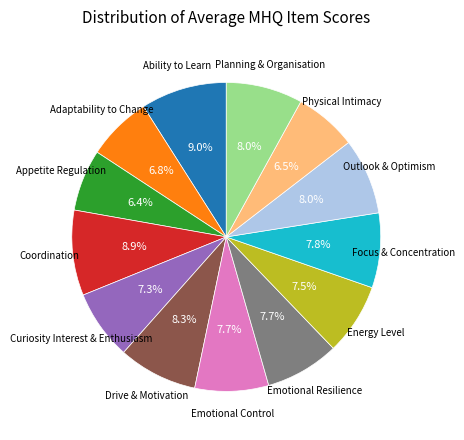

How many segments does this pie chart have?

13